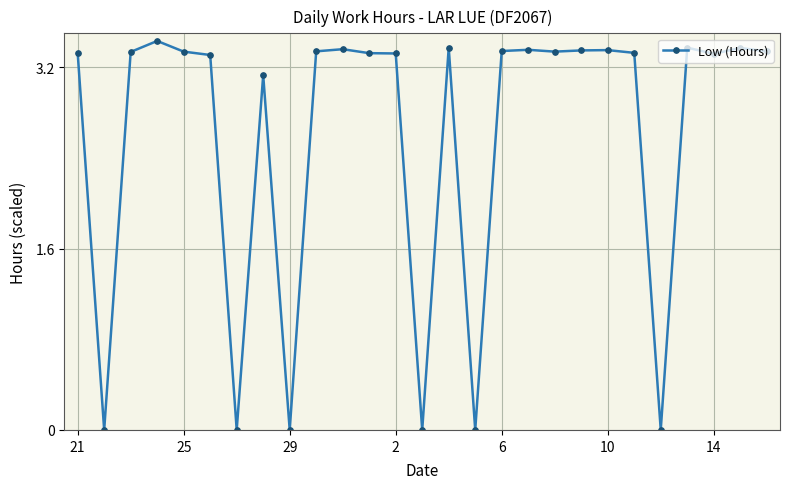

What is the average value?

2.6